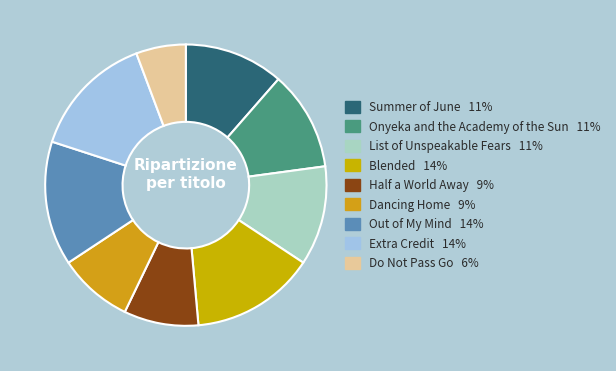

Is there any slice that represents more than half of the pie?

No